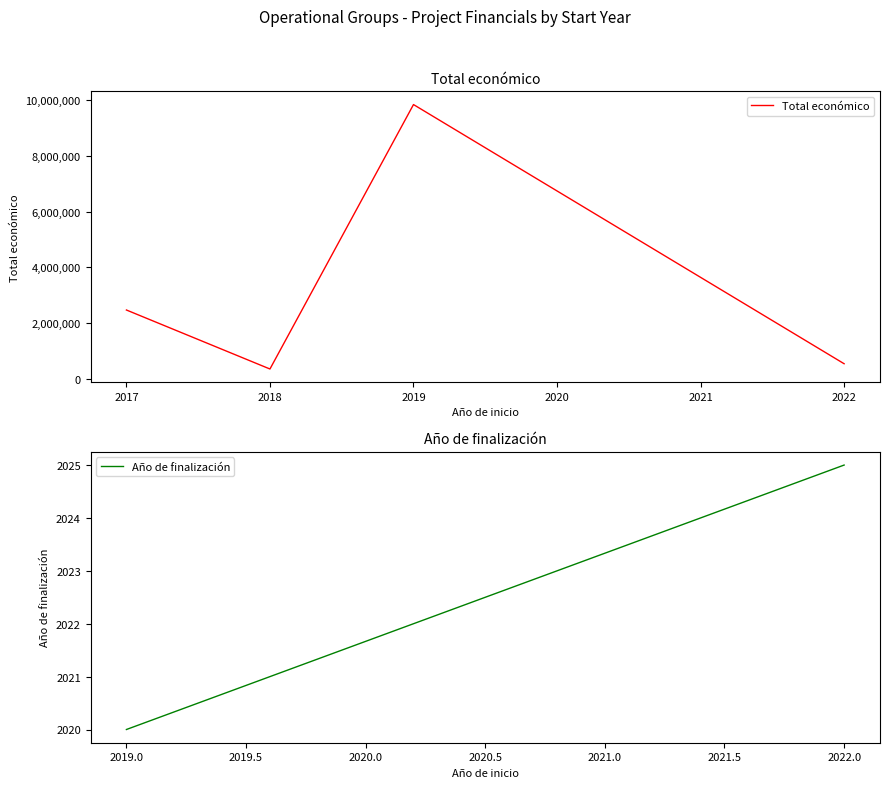

How many interior local peaks (higher than both neighbors) does the data have?

1